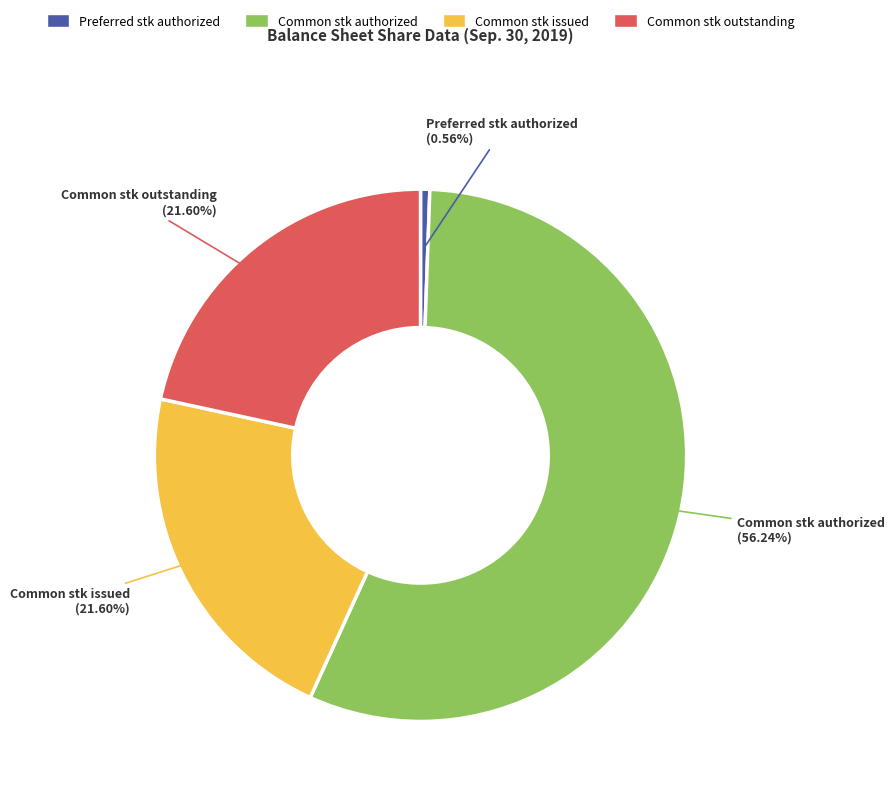

Is the sum of Common stk issued and Common stk outstanding greater than half?

No